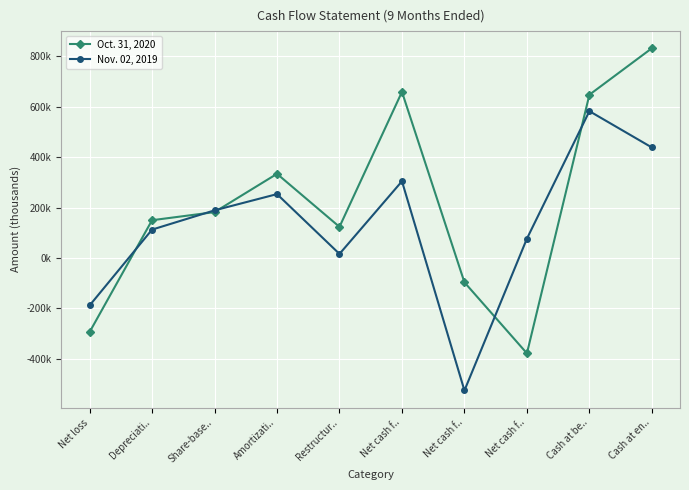

Which category has the lowest value in the Oct. 31, 2020 series?

Net cash f..